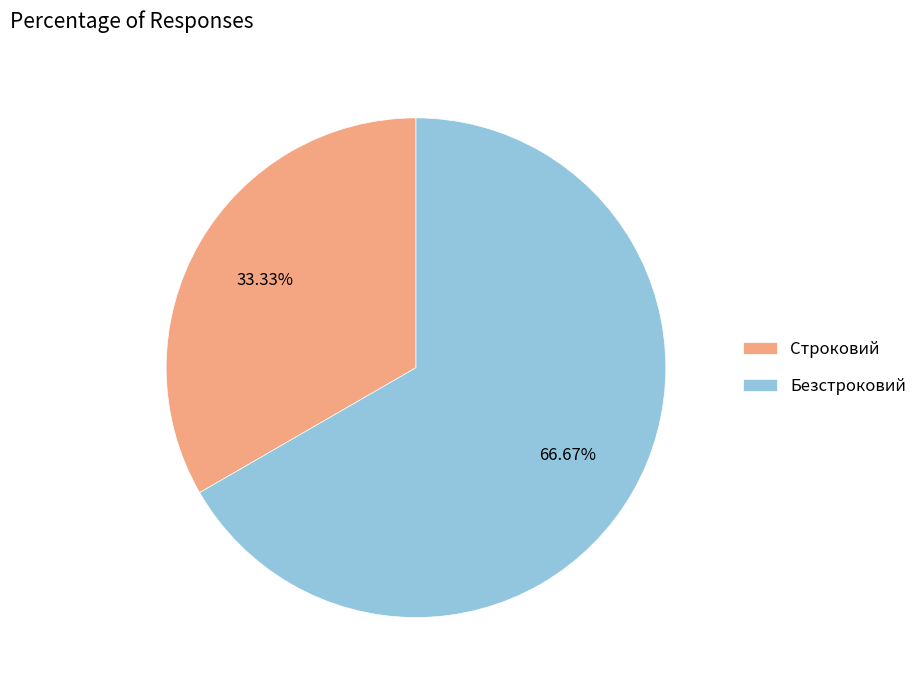

Which slice is the smallest?

Строковий